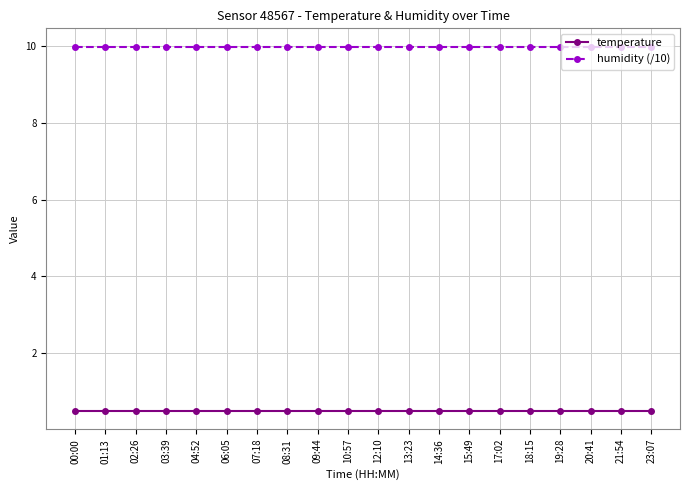

True or false: temperature and humidity (/10) cross at least once.

False